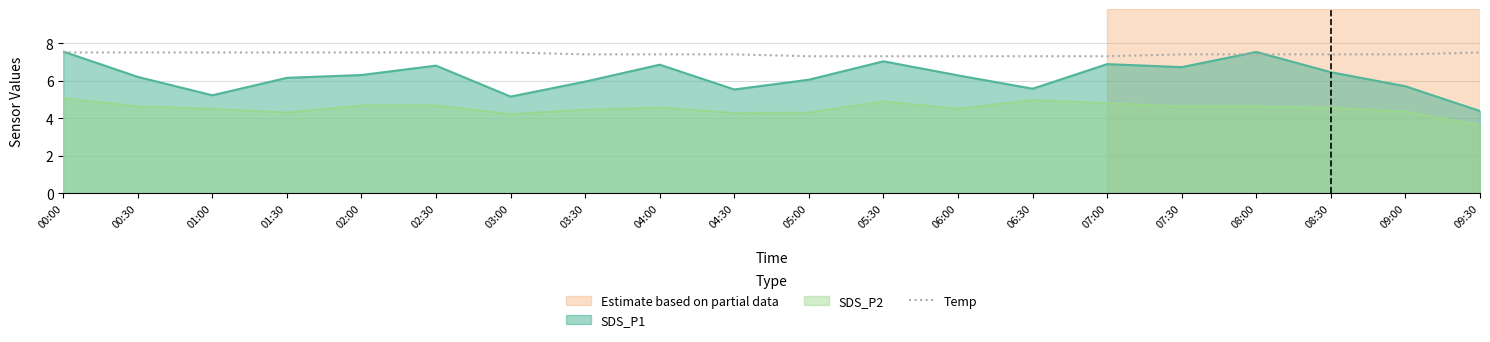

What is the average value?

7.4